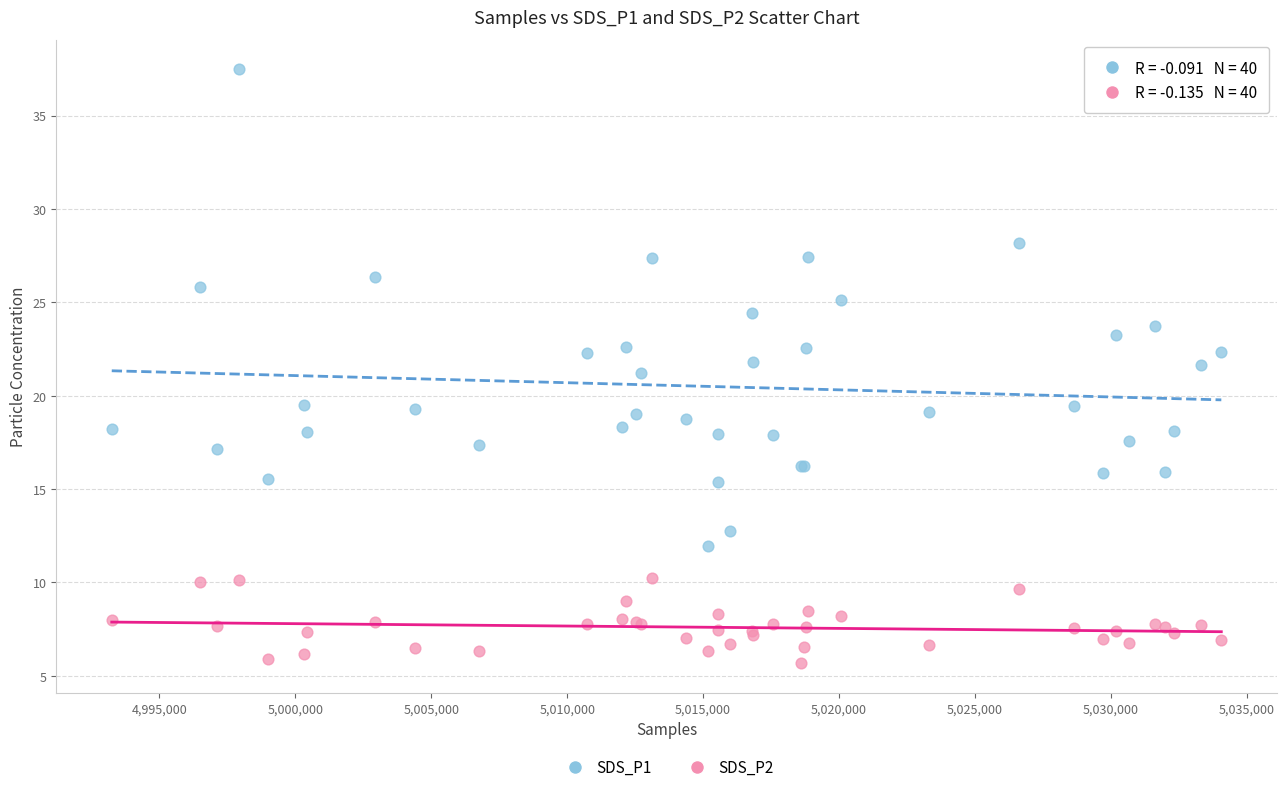

Which series contains the highest Y value?

SDS_P1